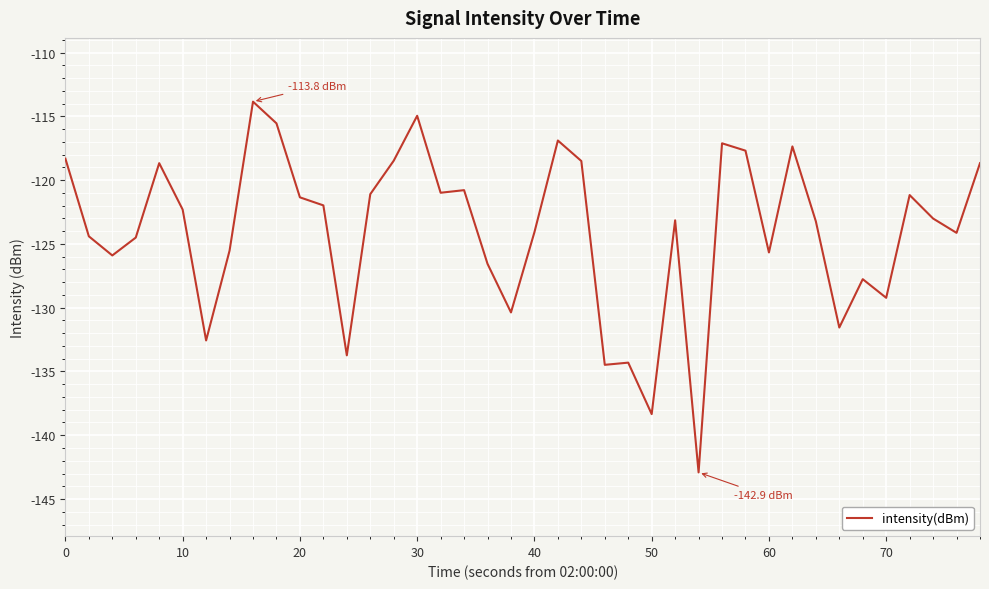

What is the smallest value displayed?

-142.9